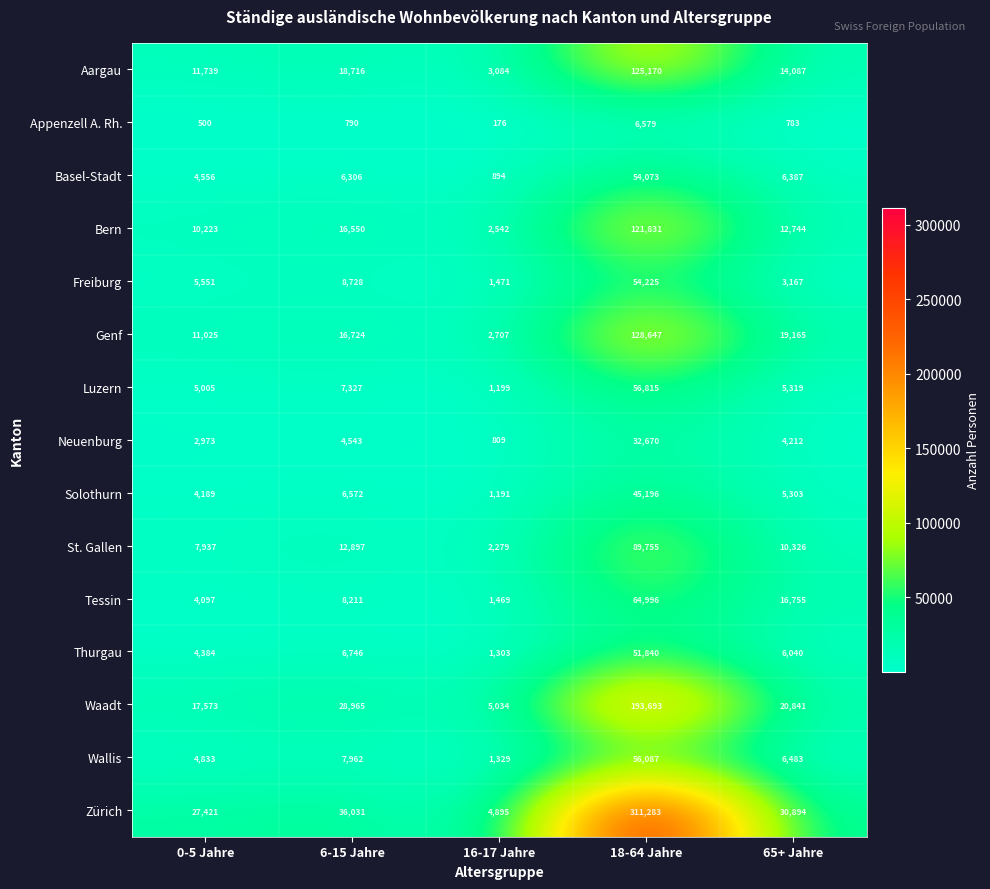

What is the smallest value displayed?

176